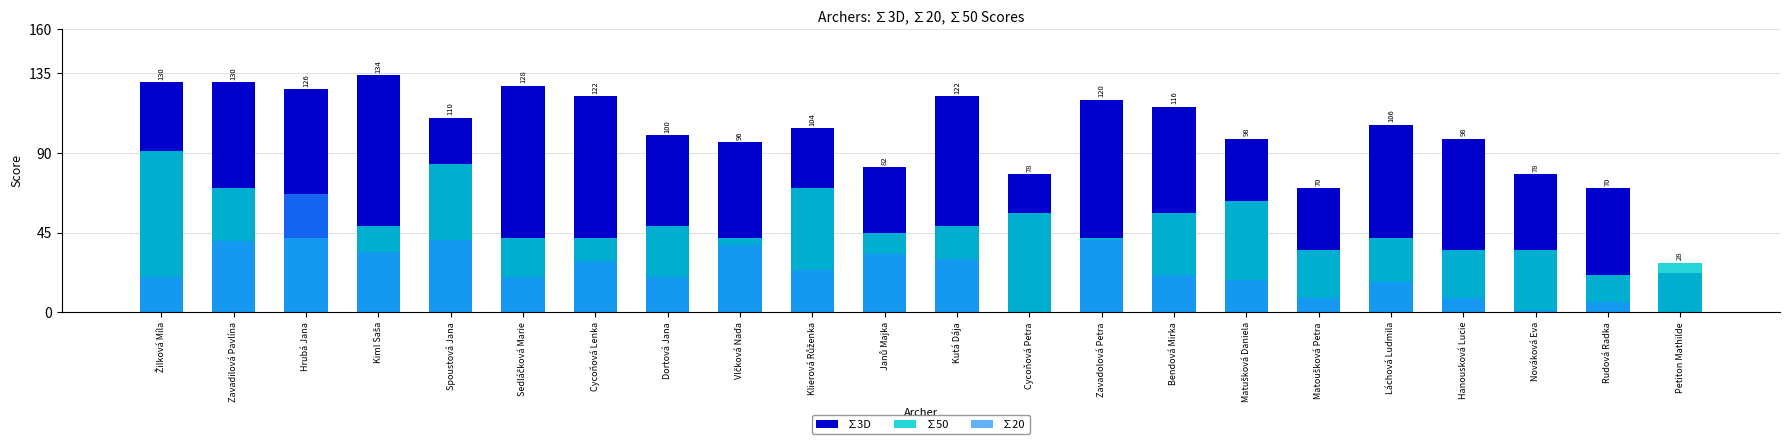

What position from the right is Bendová Mirka?

8